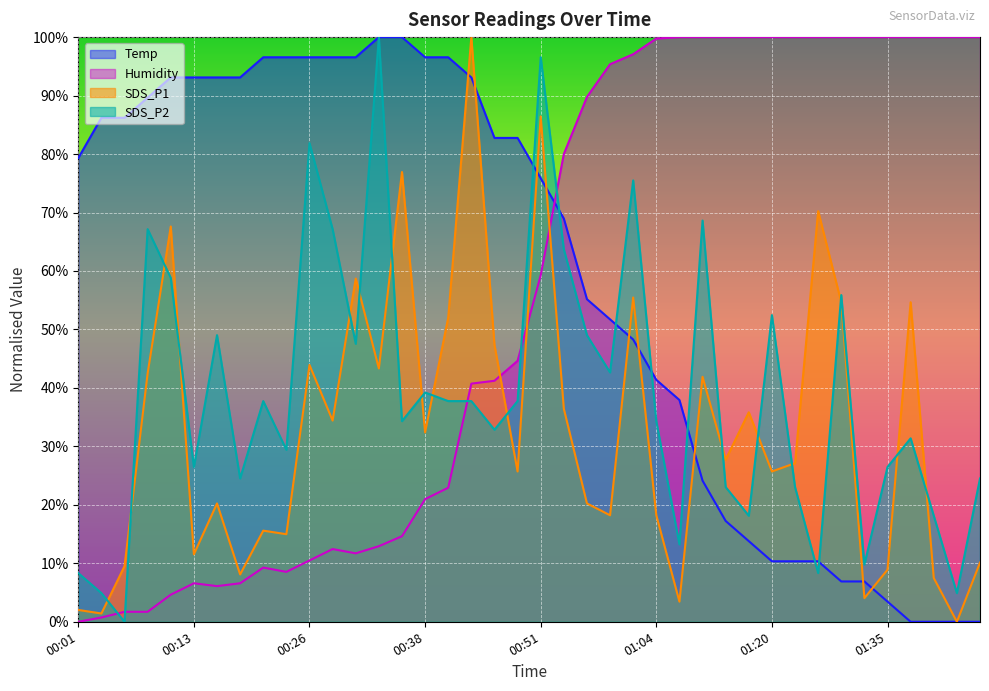

What position from the left is 00:24?

10